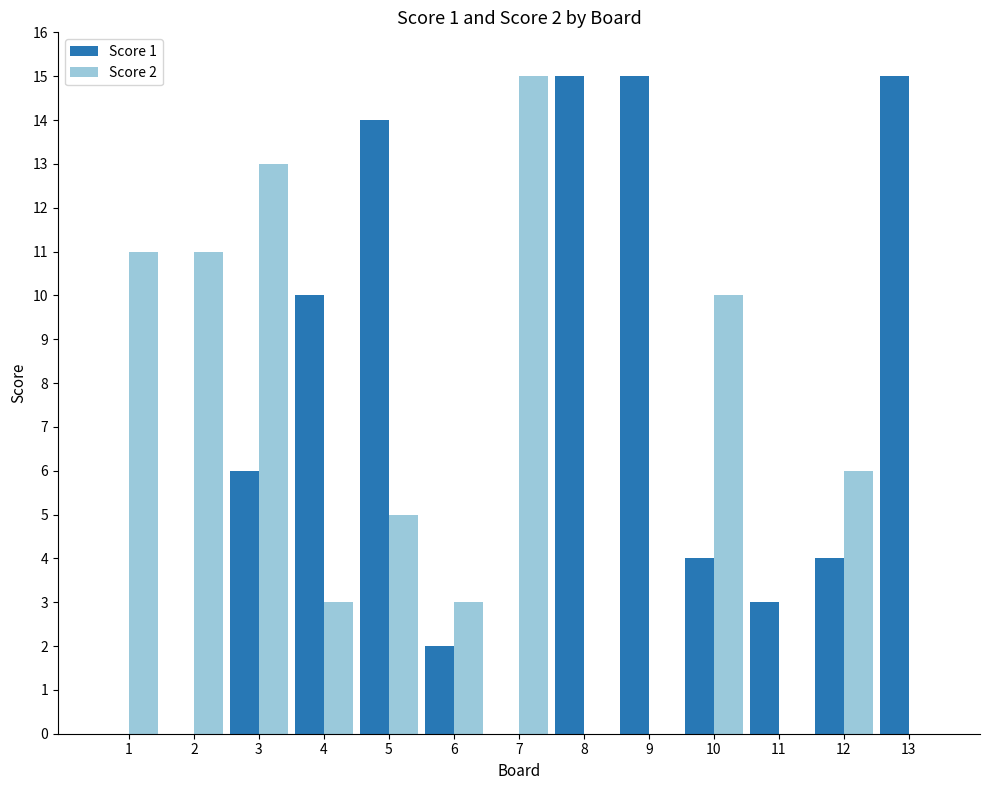

Which series has the largest total across all categories?

Score 1